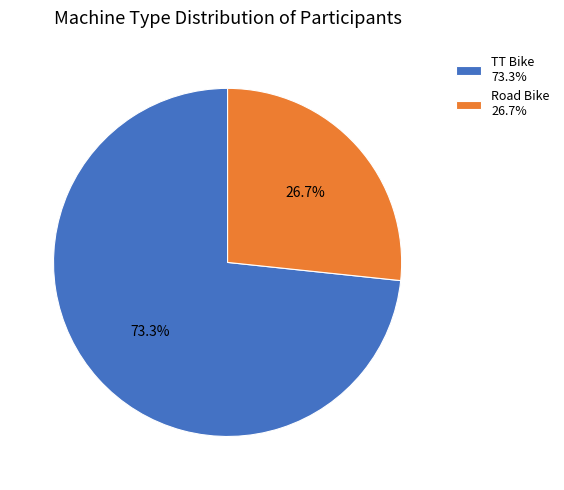

Which category has the smallest portion of the pie?

Road Bike